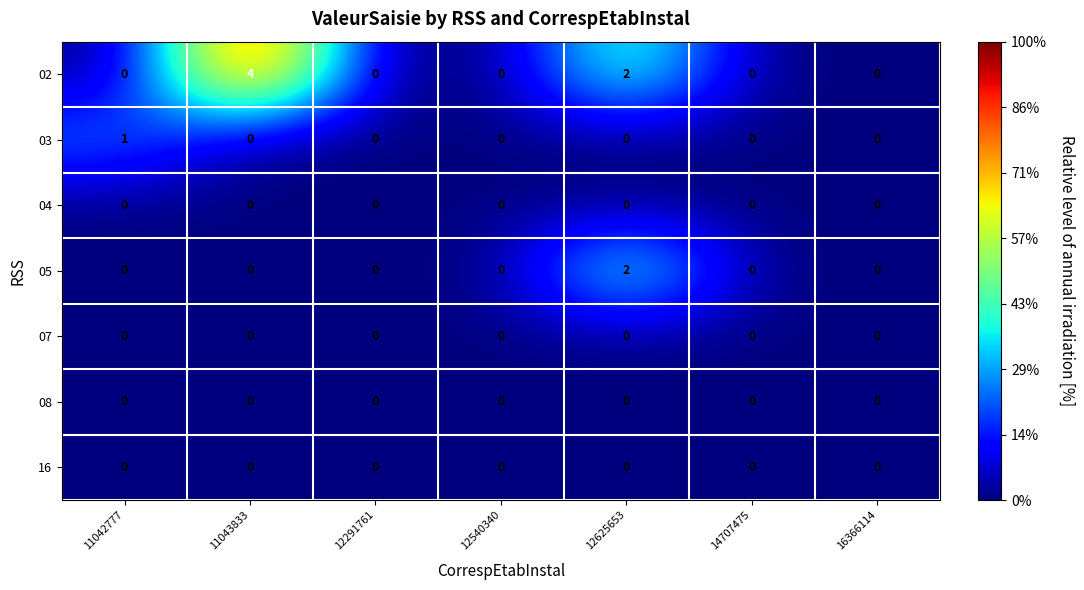

What is the greatest value displayed?

4